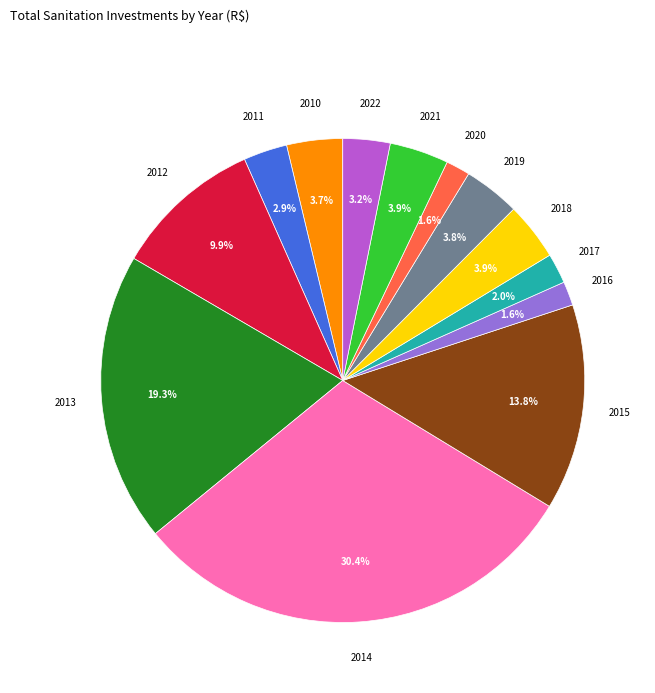

Is there a majority slice in this chart?

No